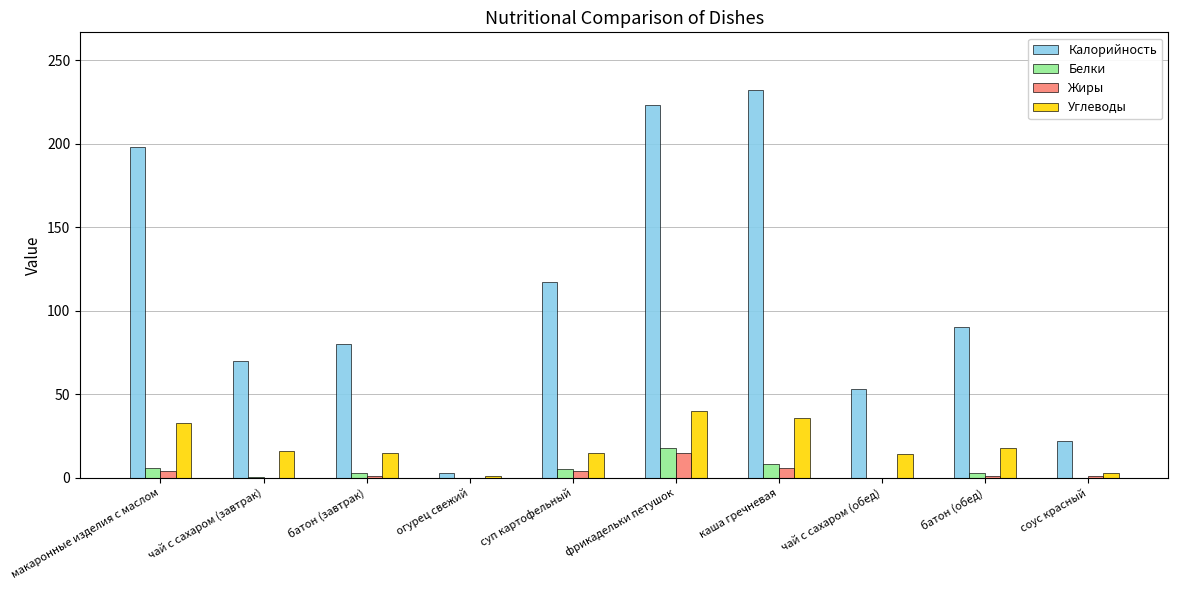

Is it true that Углеводы equals 36.0 at каша гречневая?

True